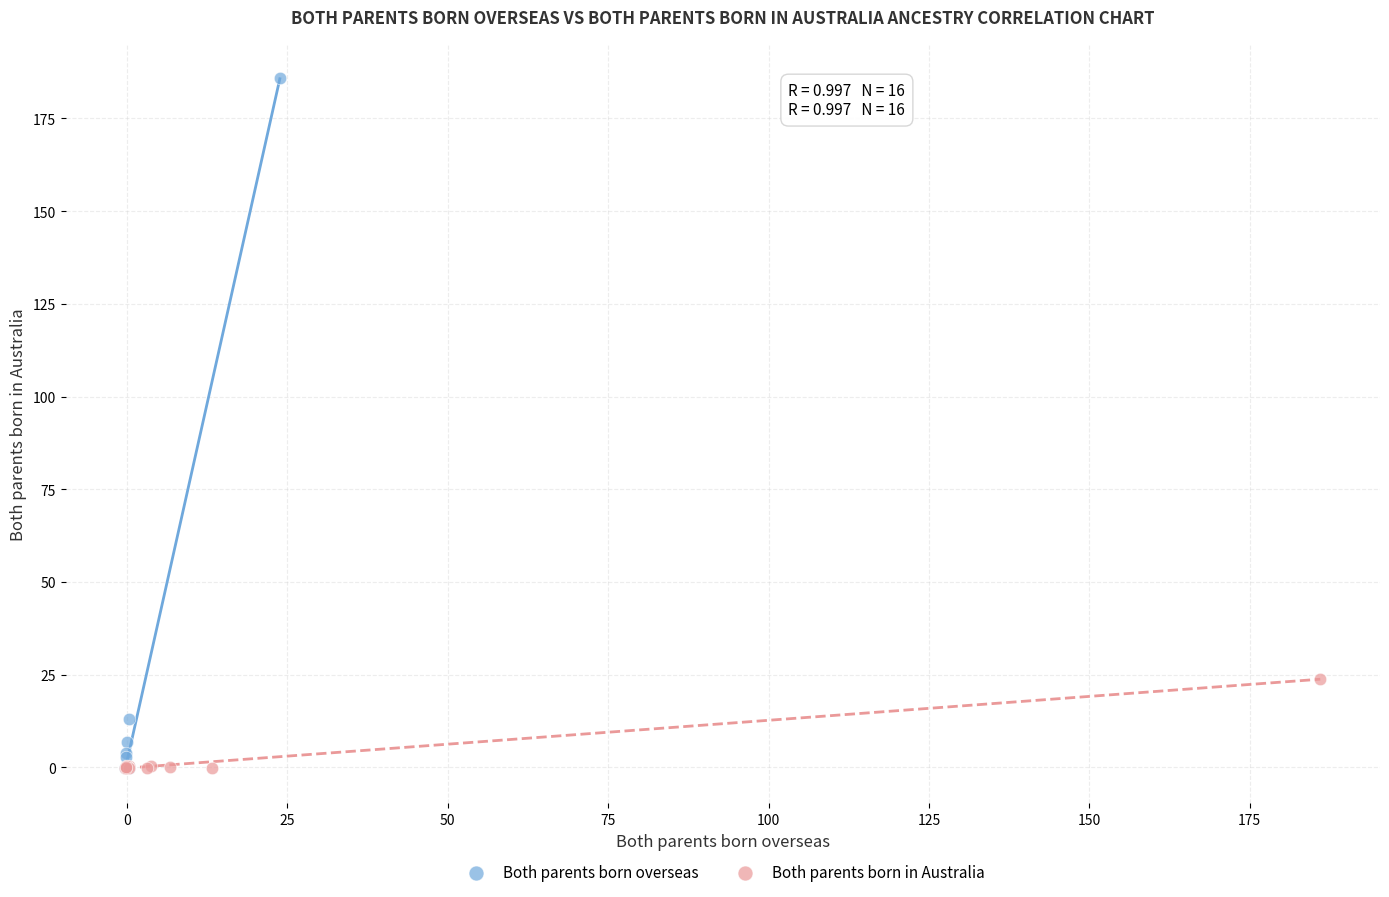

Which series contains the highest Y value?

Both parents born overseas